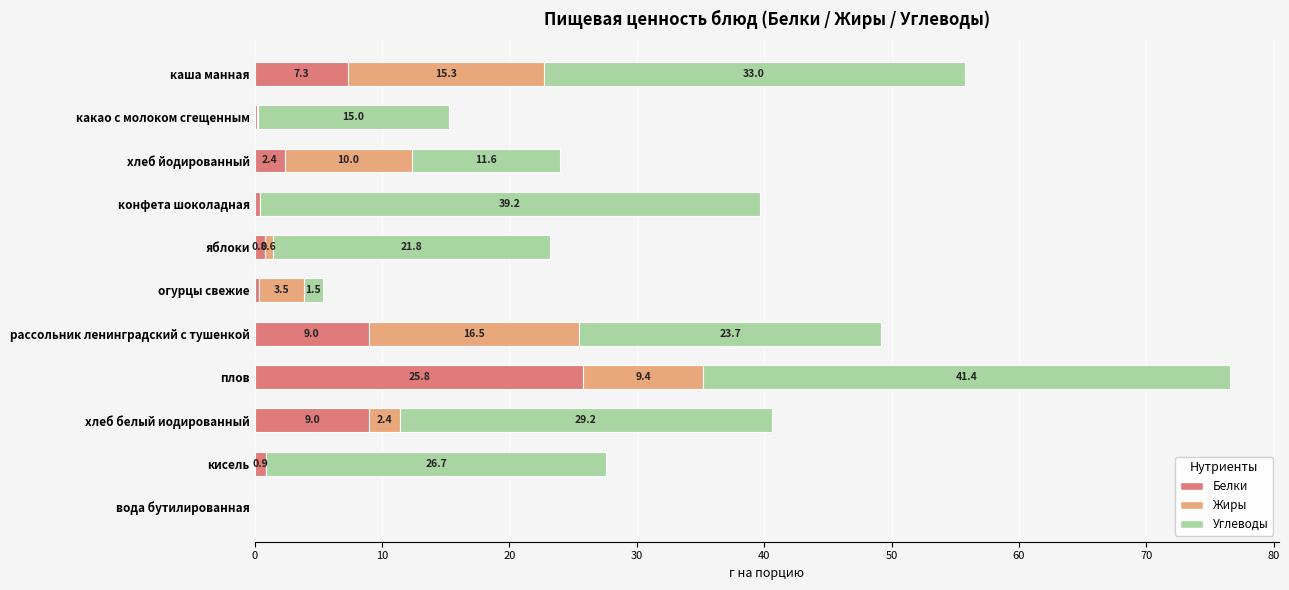

At which category is the sum across all series the highest?

плов